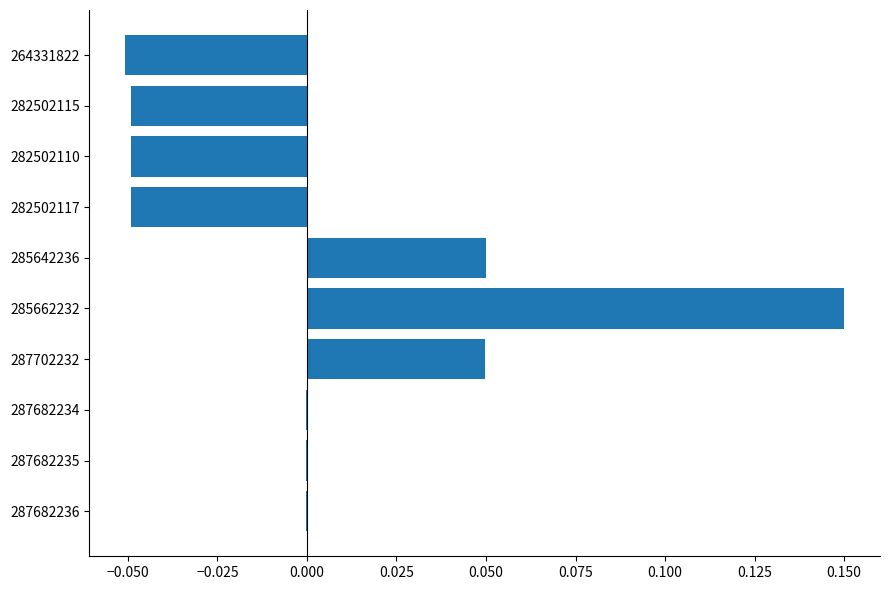

Count the number of data series in this chart.

1